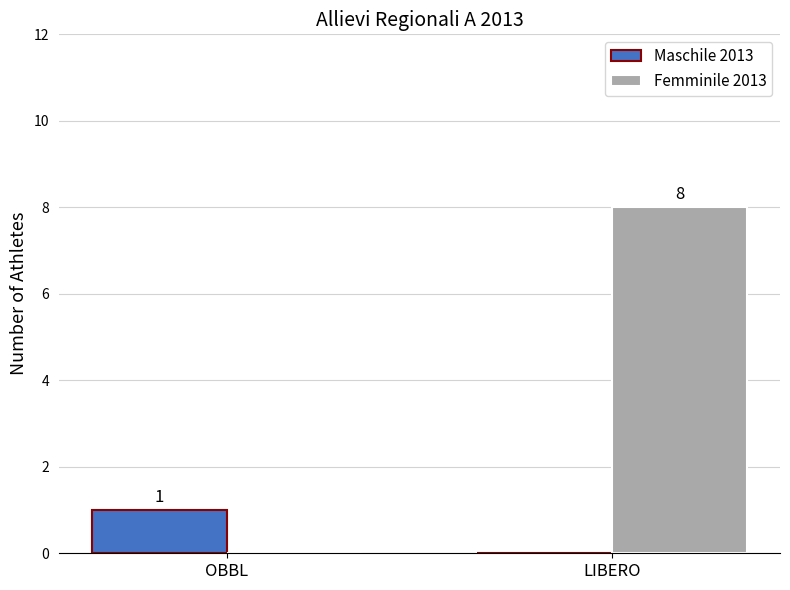

The Femminile 2013 series shows 0 at OBBL. True or false?

True